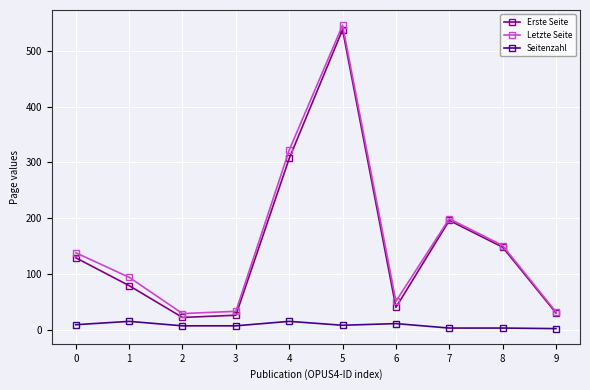

Where is the first local maximum for Letzte Seite?

5